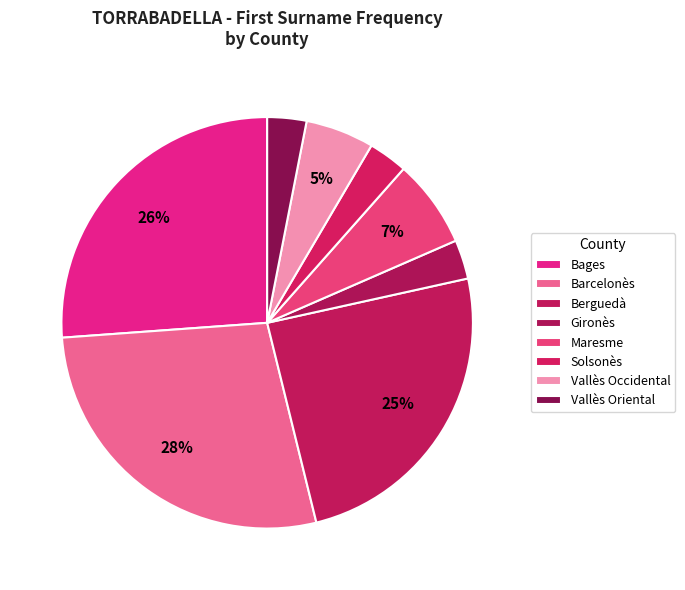

Count the number of slices in the pie.

8